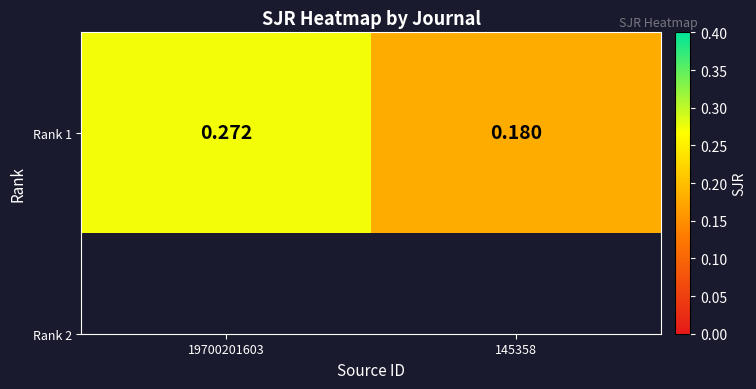

The chart shows a value of 0.2 at 19700201603. True or false?

False